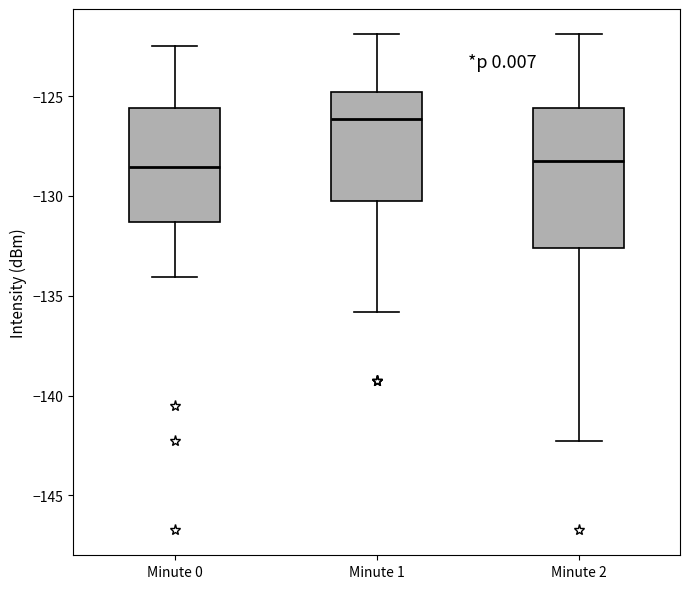

Reading left to right, read every box against the y-axis: the position of its median line, the range the box covers, and the ends of its whiskers. The values are not printed on the chart, so give them approximately, as read against the axis.

Minute 0: median -128.5, box -131.5 to -125.5, whiskers -134.0 to -122.5
Minute 1: median -126.0, box -130.0 to -125.0, whiskers -136.0 to -122.0
Minute 2: median -128.5, box -132.5 to -125.5, whiskers -142.5 to -122.0